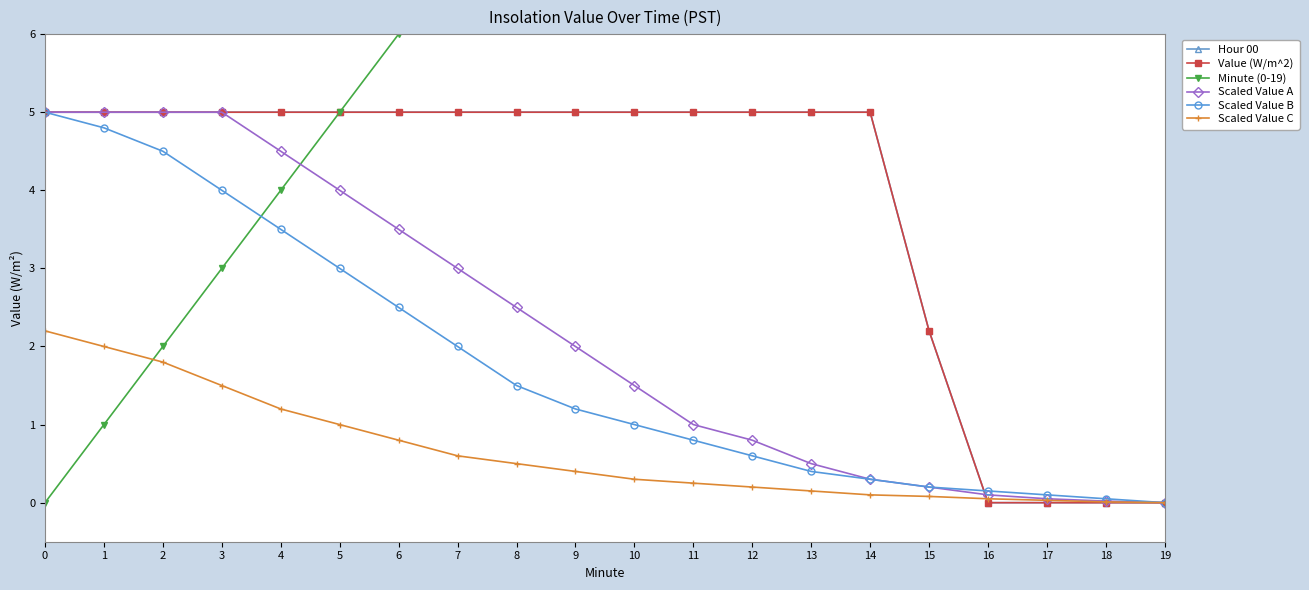

At 17, list the series in order from smallest to largest.

Hour 00, Value (W/m^2), Scaled Value C, Scaled Value A, Scaled Value B, Minute (0-19)